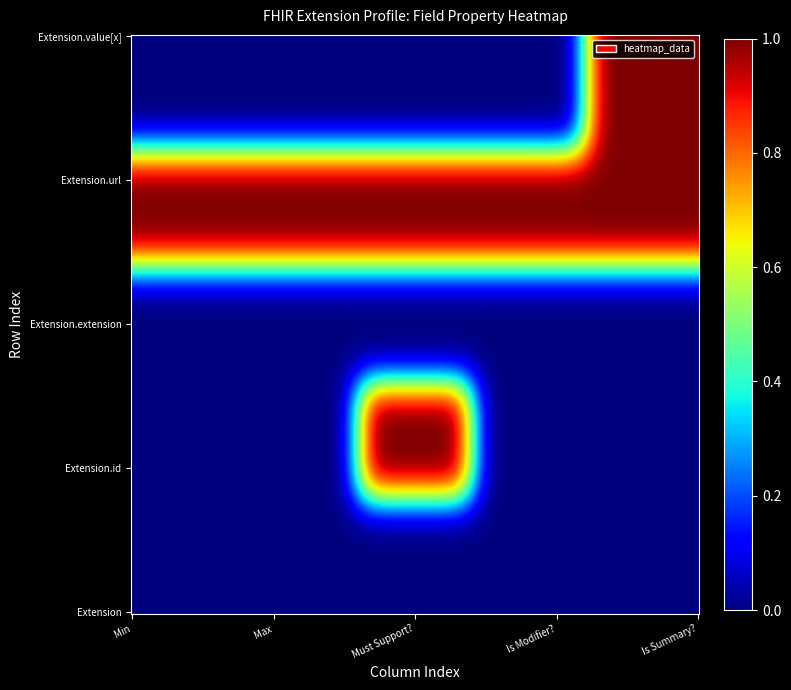

How many data points in Extension.value[x] are above 0?

1